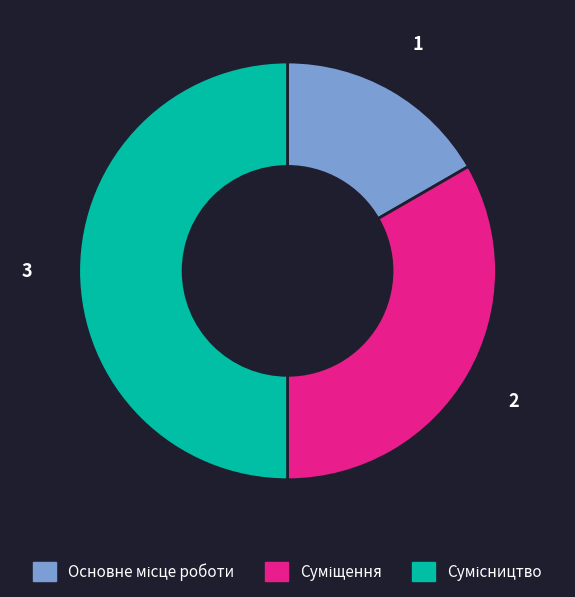

How many segments does this pie chart have?

3